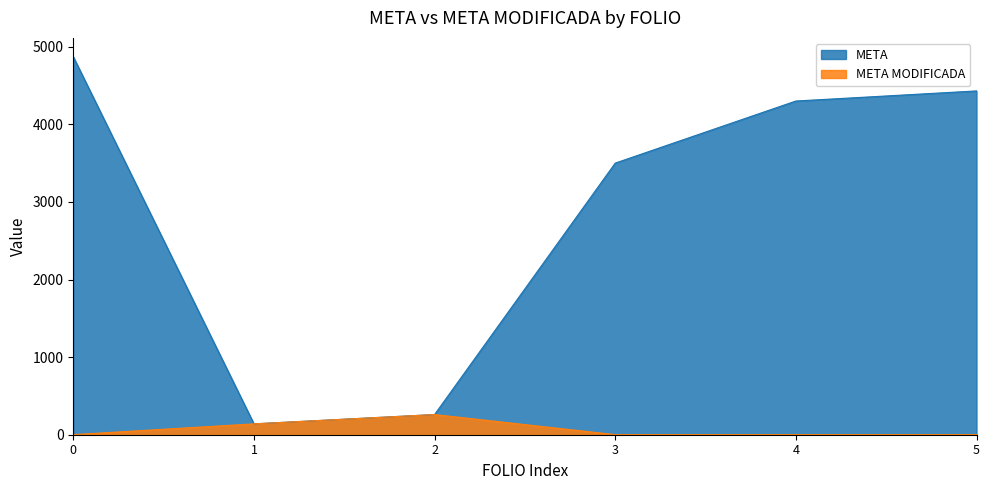

How many lines are shown in the chart?

2